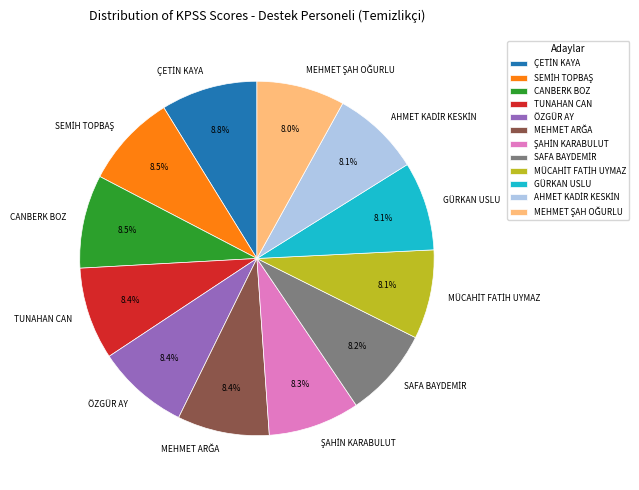

How many segments does this pie chart have?

12